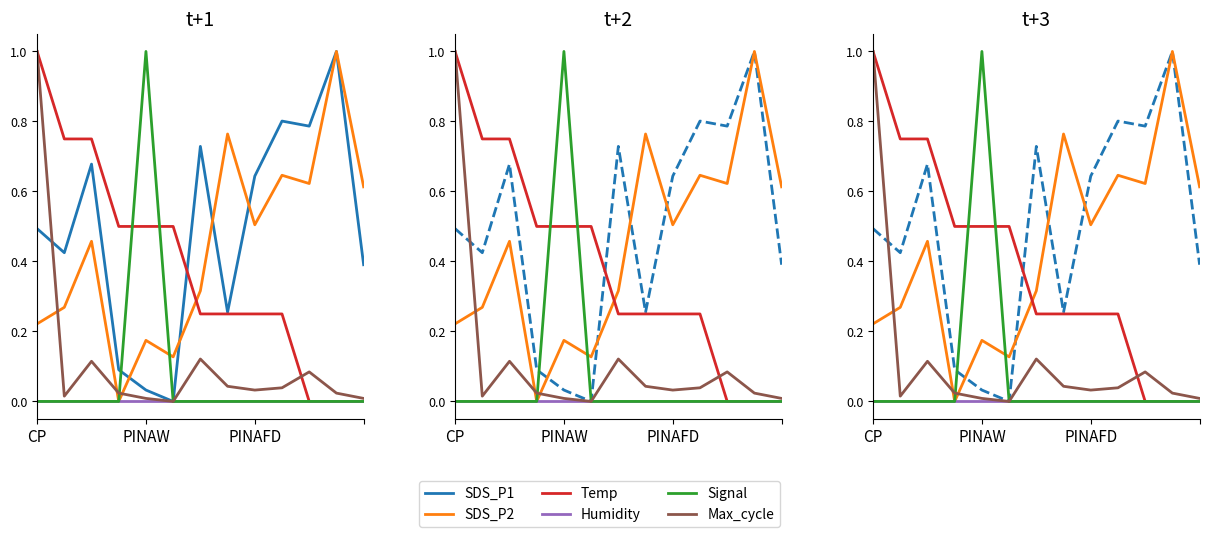

Rank the categories by Humidity value from highest to lowest.

CP, PINAW, PINAFD, 3, 4, 5, 6, 7, 8, 9, 10, 11, 12